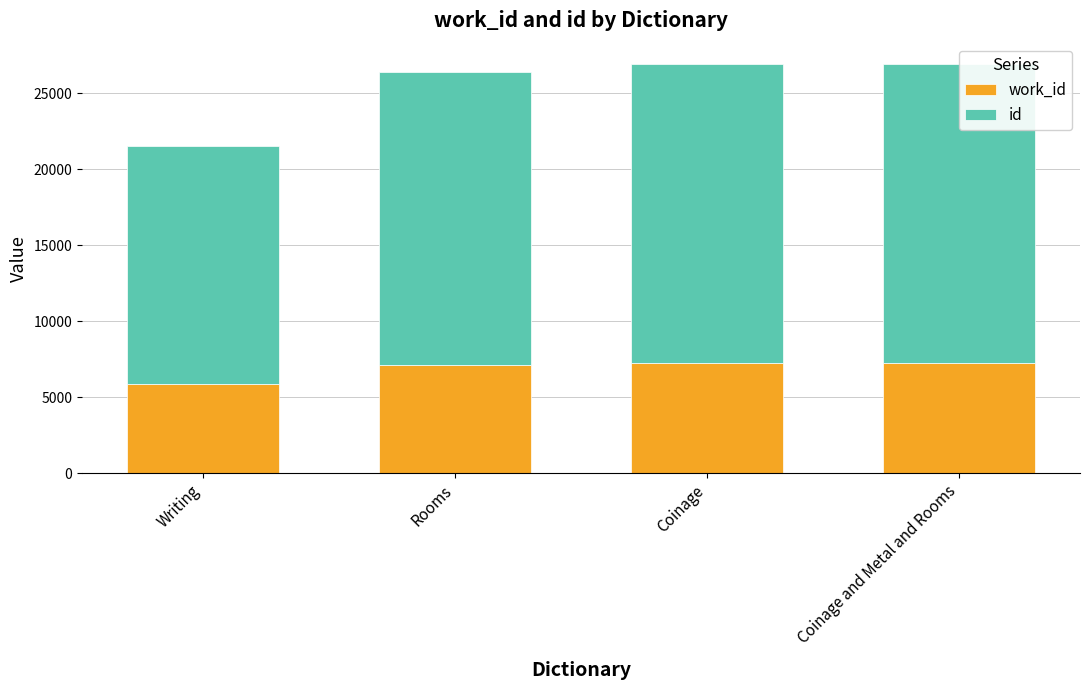

What is the sum of the work_id values at Coinage and Rooms?

14321